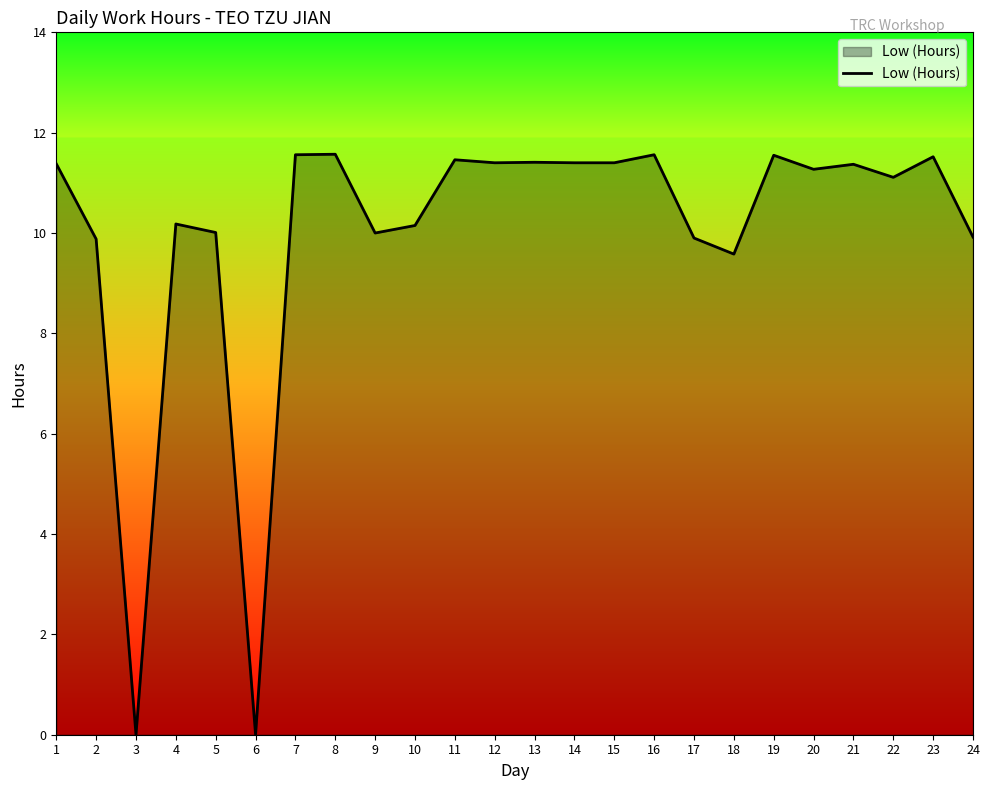

What is the difference between the maximum and minimum values?

11.6